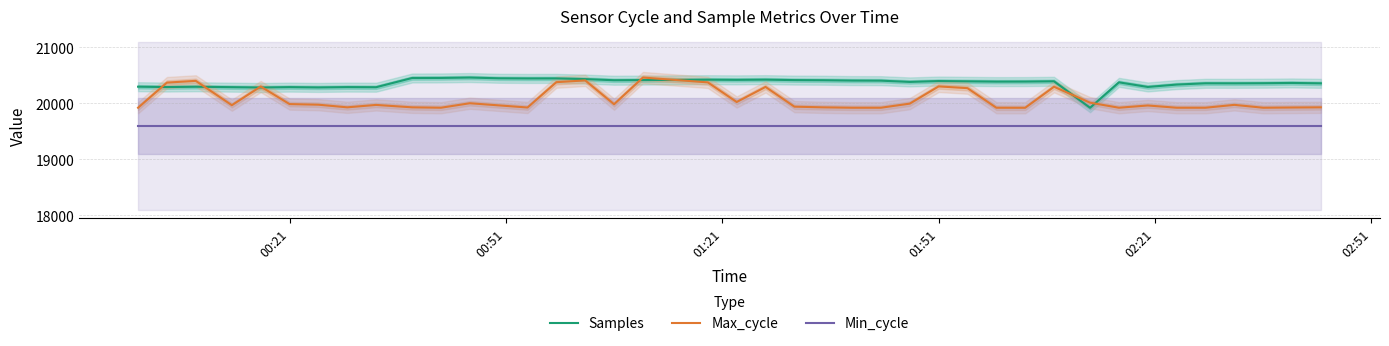

What is the maximum value for Samples?

20458.0